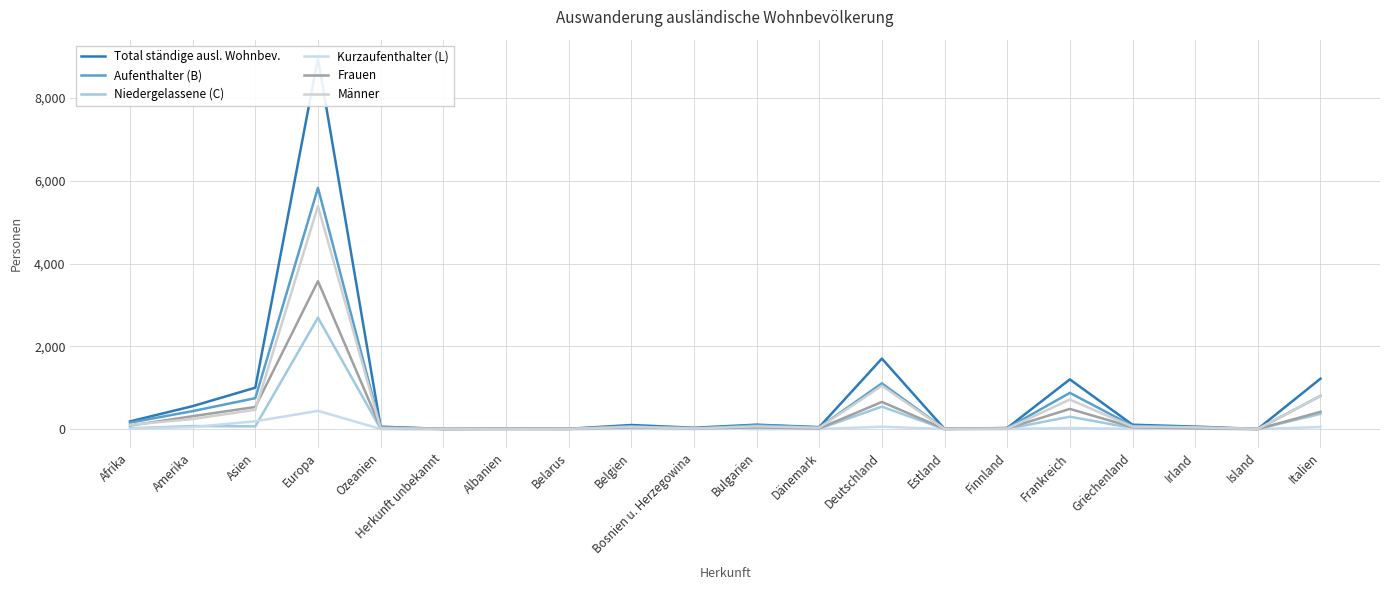

Which series has the largest total across all categories?

Total ständige ausl. Wohnbev.